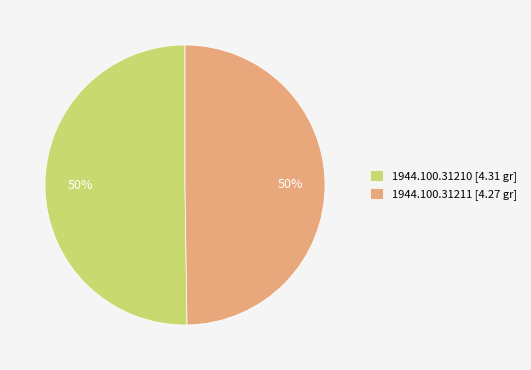

How many segments does this pie chart have?

2